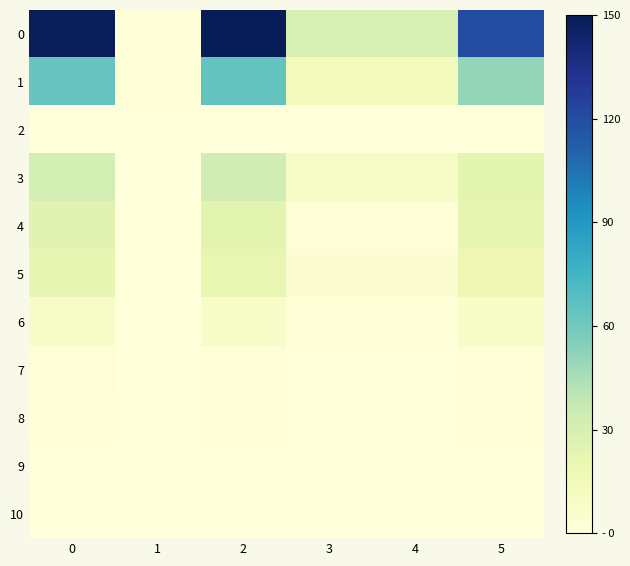

Reading left to right, transcribe all the data shown in this chart.

0: 0=148.9	1=1.1	2=150.0	3=29.6	4=29.5	5=120.4
1: 0=62.9	1=1.3	2=64.2	3=13.8	4=13.7	5=50.4
2: 0=0.4	1=0.0	2=0.4	3=0.0	4=0.0	5=0.3
3: 0=31.3	1=0.6	2=31.8	3=8.7	4=8.7	5=23.1
4: 0=24.3	1=0.4	2=23.8	3=2.1	4=2.1	5=21.7
5: 0=21.8	1=0.1	2=21.7	3=4.1	4=4.1	5=17.5
6: 0=8.3	1=0.2	2=8.1	3=0.8	4=0.8	5=7.4
7: 0=1.9	1=0.3	2=2.2	3=0.2	4=0.1	5=2.0
8: 0=1.1	1=0.0	2=1.1	3=0.1	4=0.0	5=1.1
9: 0=0.3	1=0.2	2=0.5	3=0.0	4=0.0	5=0.5
10: 0=0.3	1=0.0	2=0.3	3=0.0	4=0.0	5=0.3